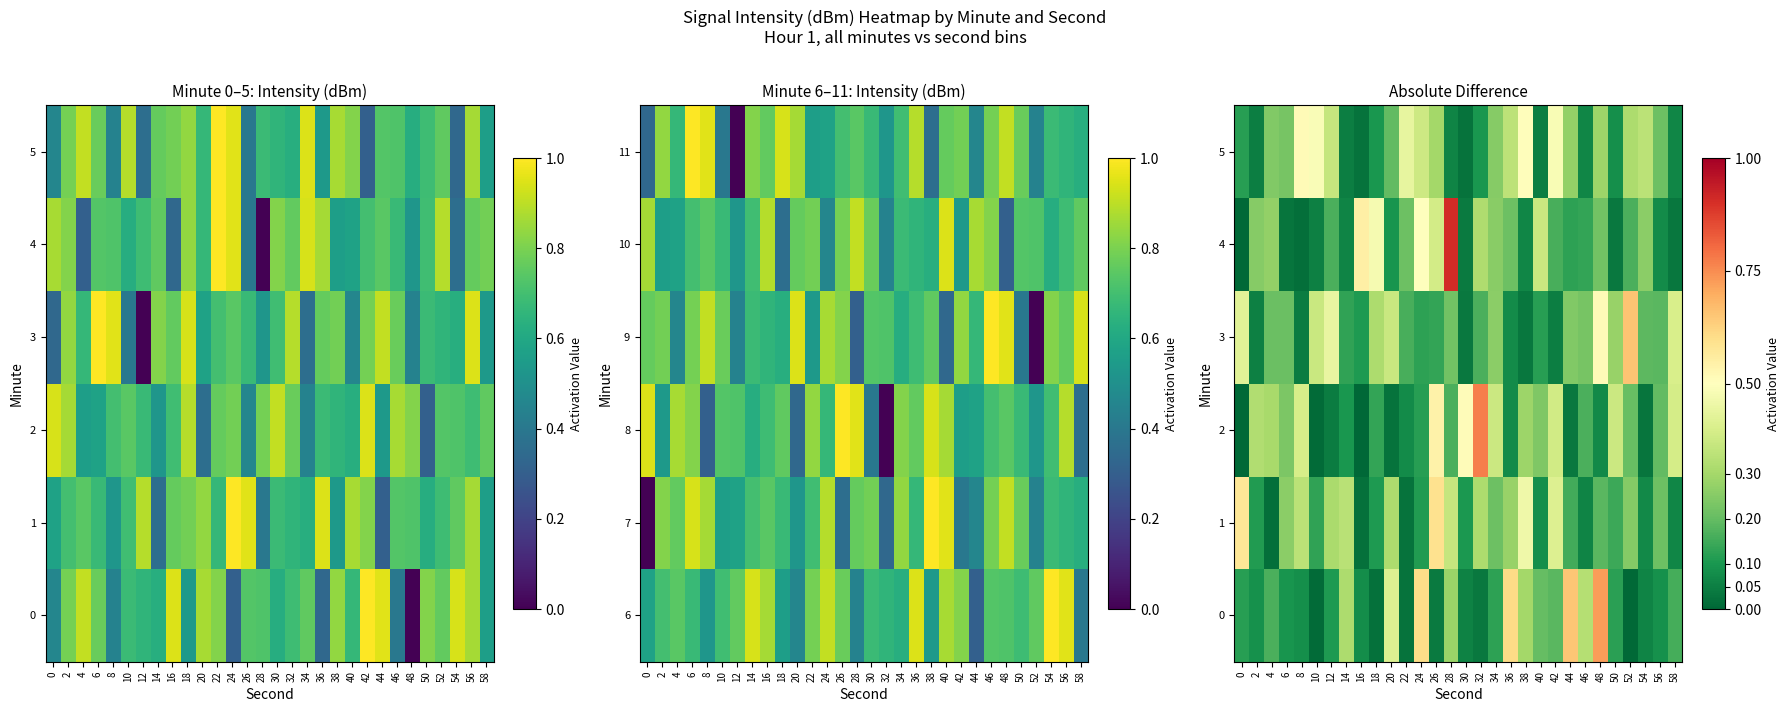

What is the average value of the 5 series?

0.2